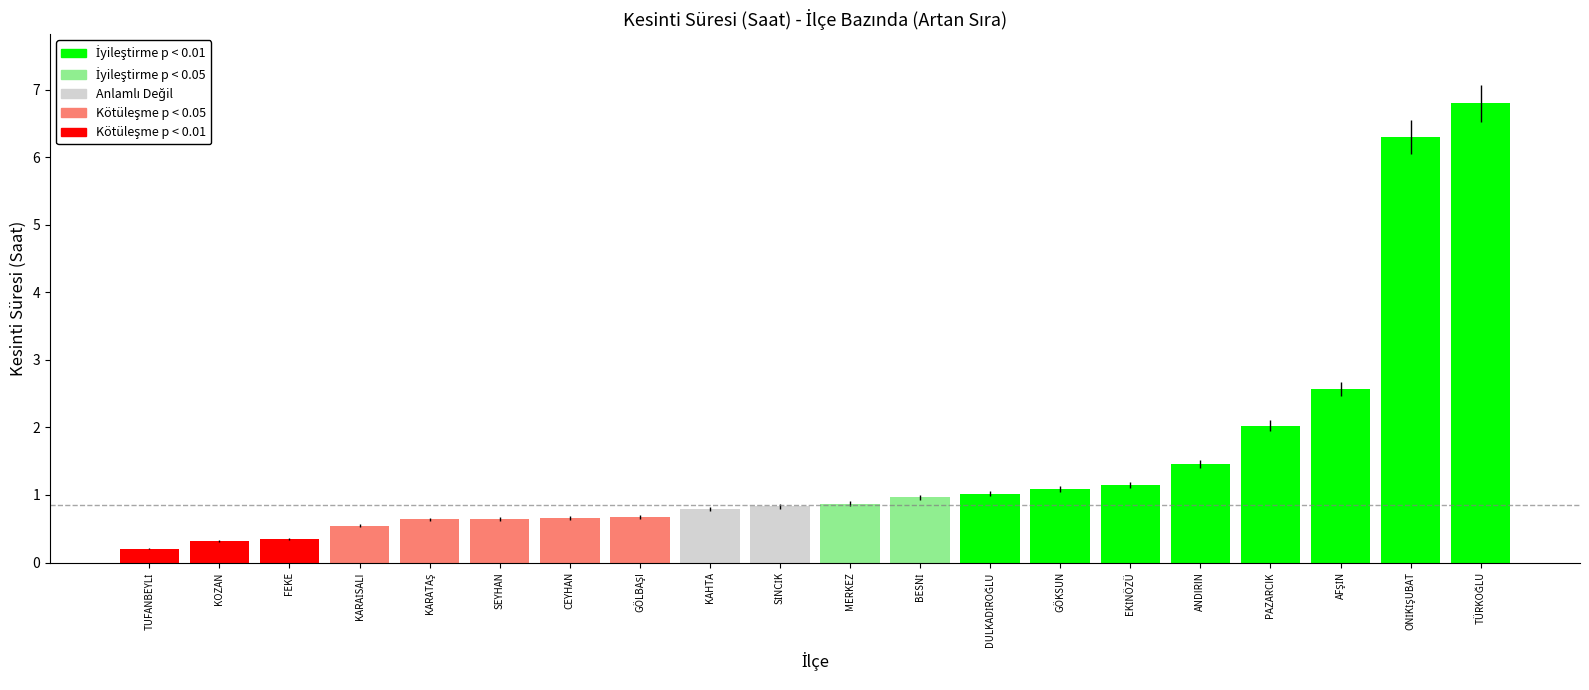

Is it true that the value at GÖKSUN is 1.1?

True